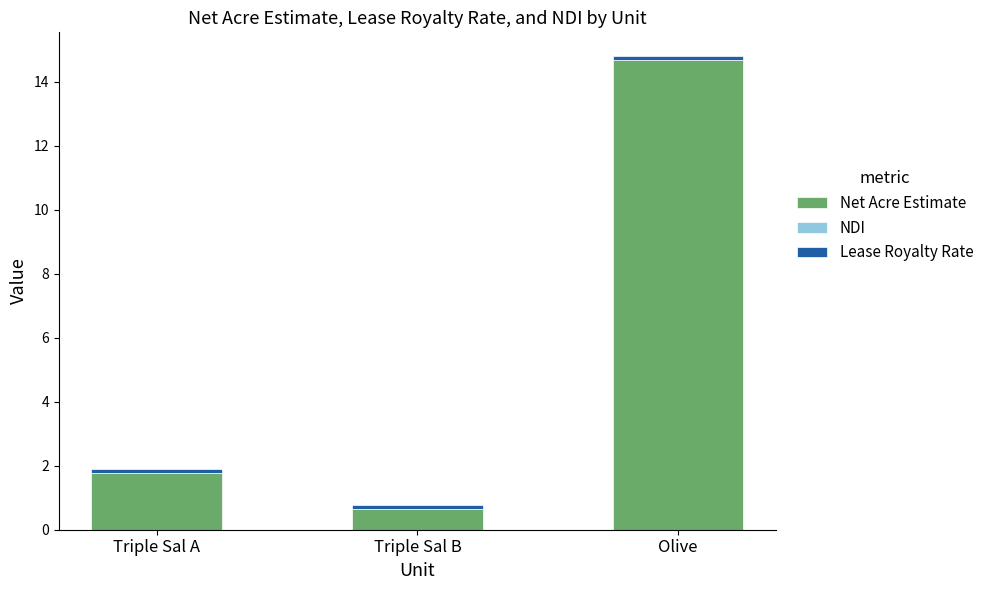

Is it true that Net Acre Estimate equals 7.2 at Olive?

False